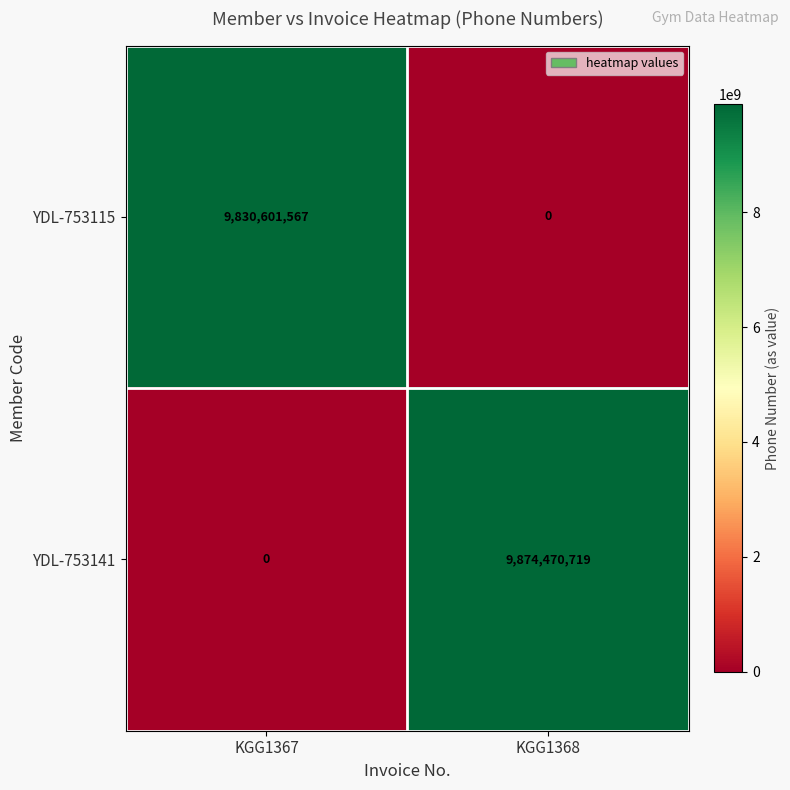

Which series changed the most between KGG1367 and KGG1368?

YDL-753141